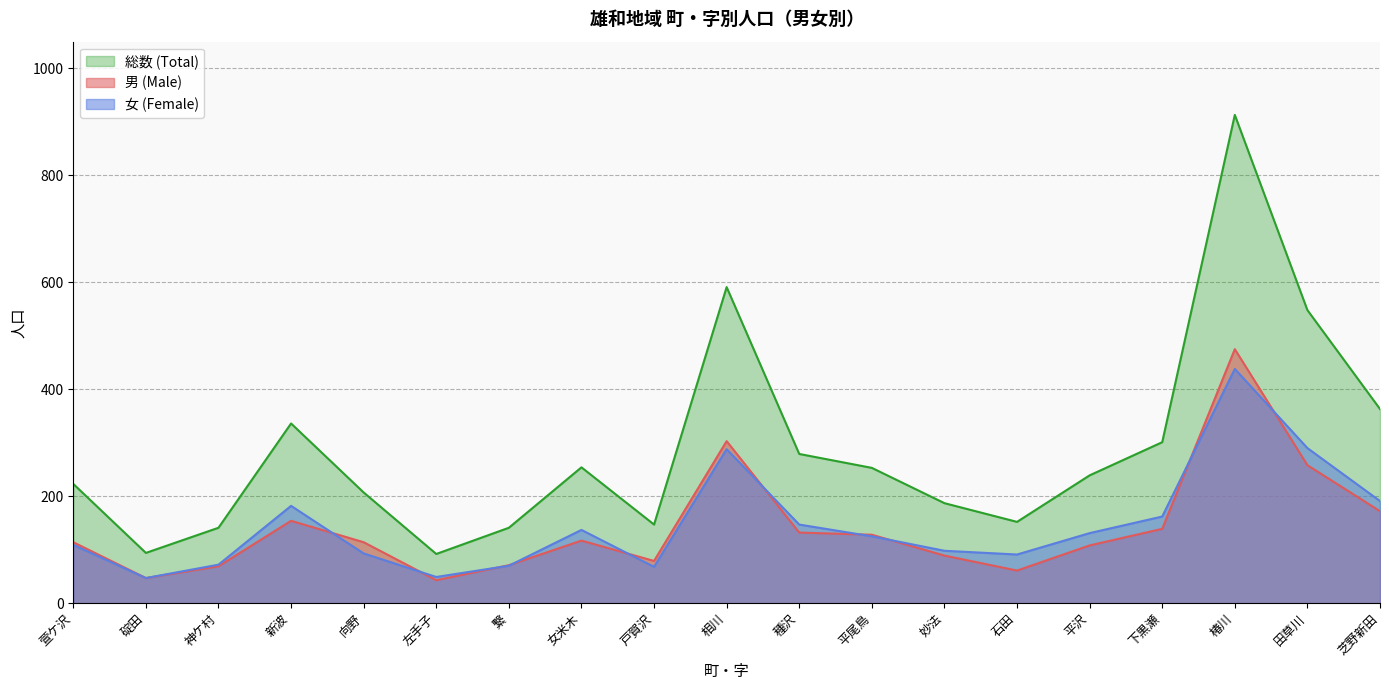

At which category does 男 (Male) reach its first local valley?

碇田